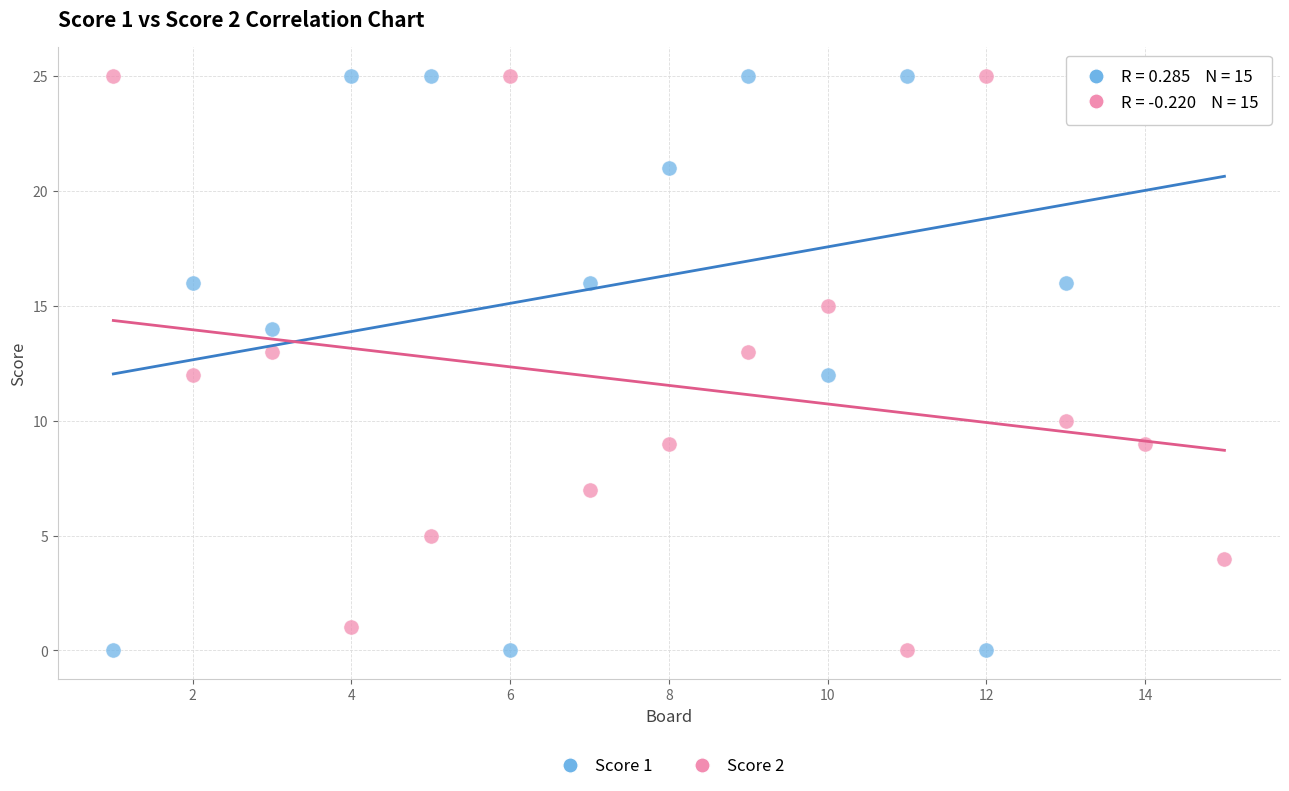

What are all the series names shown in the legend?

Score 1, Score 2